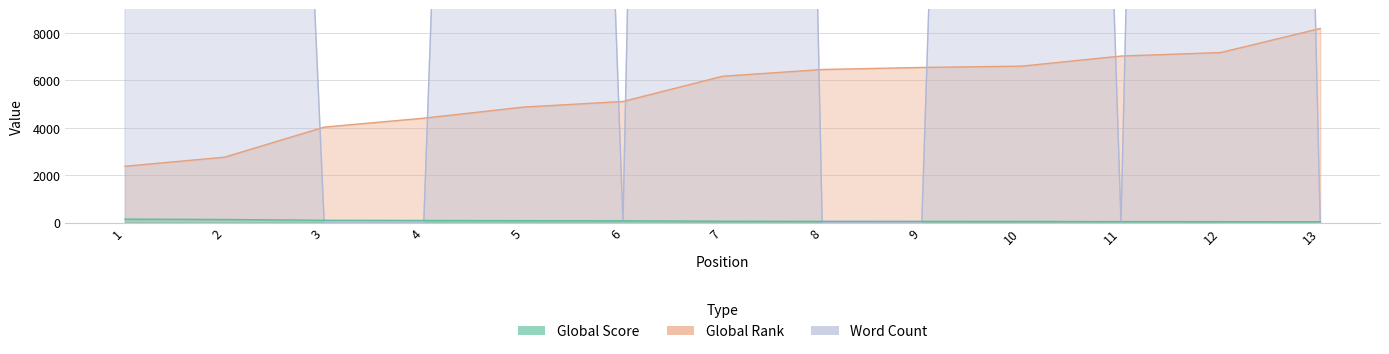

At 12, list the series in order from smallest to largest.

Global Score, Global Rank, Word Count